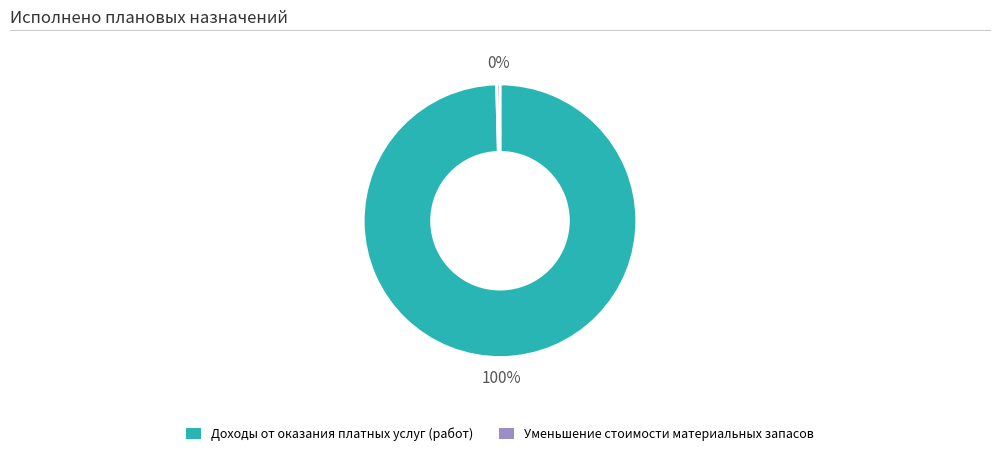

To the nearest percent, what is the combined percentage of Уменьшение стоимости материальных запасов and Доходы от оказания платных услуг (работ)?

100%